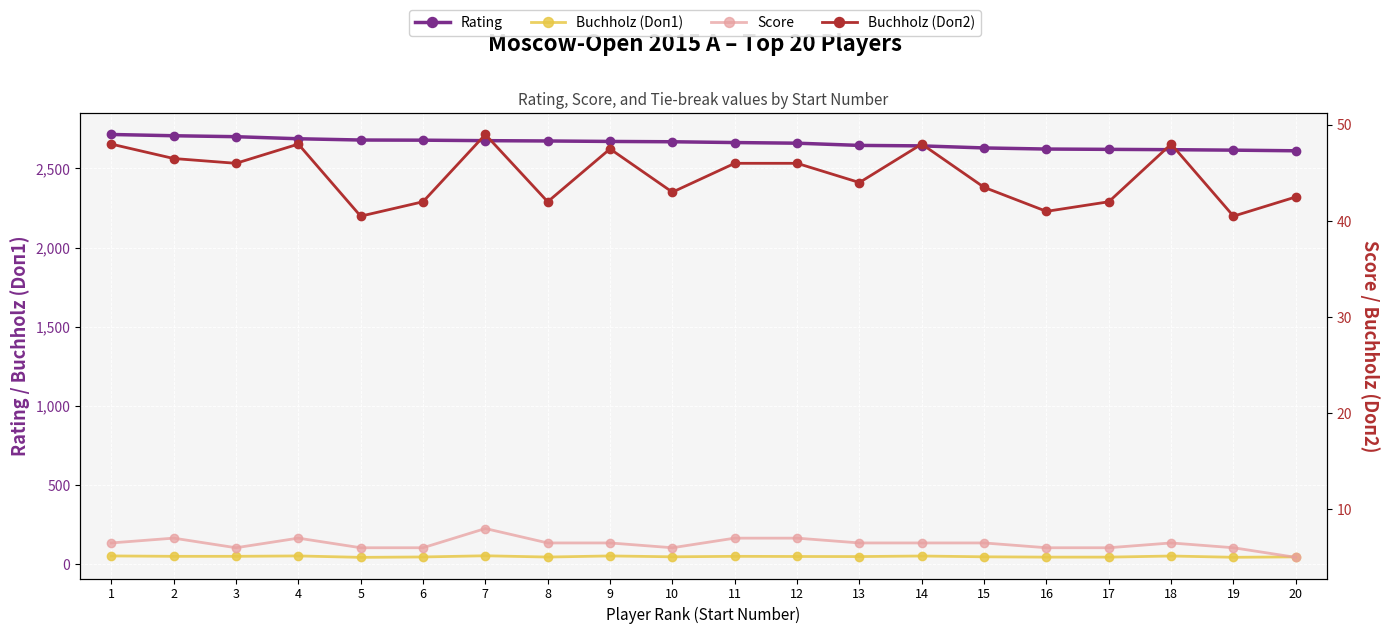

What is the difference between the second highest and minimum values in the Buchholz (Doп1) series?

9.0